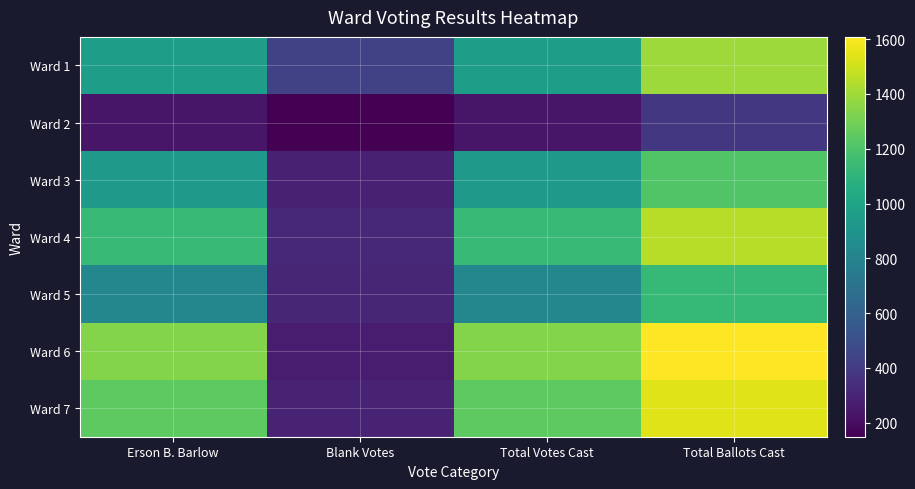

Reading right to left, transcribe all the data shown in this chart.

Ward 1: Total Ballots Cast=1393	Total Votes Cast=960	Blank Votes=433	Erson B. Barlow=960
Ward 2: Total Ballots Cast=388	Total Votes Cast=239	Blank Votes=149	Erson B. Barlow=239
Ward 3: Total Ballots Cast=1212	Total Votes Cast=931	Blank Votes=281	Erson B. Barlow=931
Ward 4: Total Ballots Cast=1449	Total Votes Cast=1137	Blank Votes=312	Erson B. Barlow=1137
Ward 5: Total Ballots Cast=1127	Total Votes Cast=824	Blank Votes=303	Erson B. Barlow=824
Ward 6: Total Ballots Cast=1608	Total Votes Cast=1340	Blank Votes=268	Erson B. Barlow=1340
Ward 7: Total Ballots Cast=1535	Total Votes Cast=1248	Blank Votes=287	Erson B. Barlow=1248